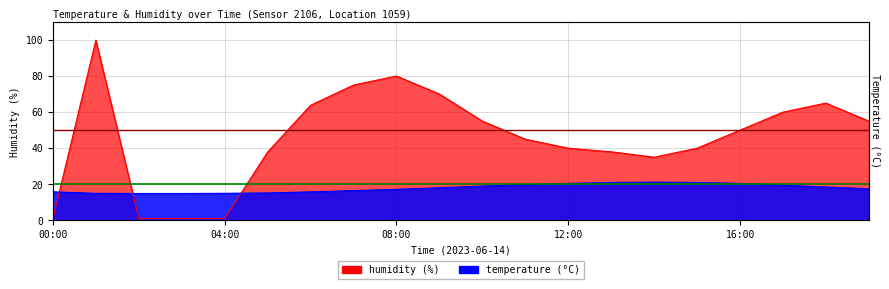

Is it true that humidity equals 75.0 at 07:00?

True